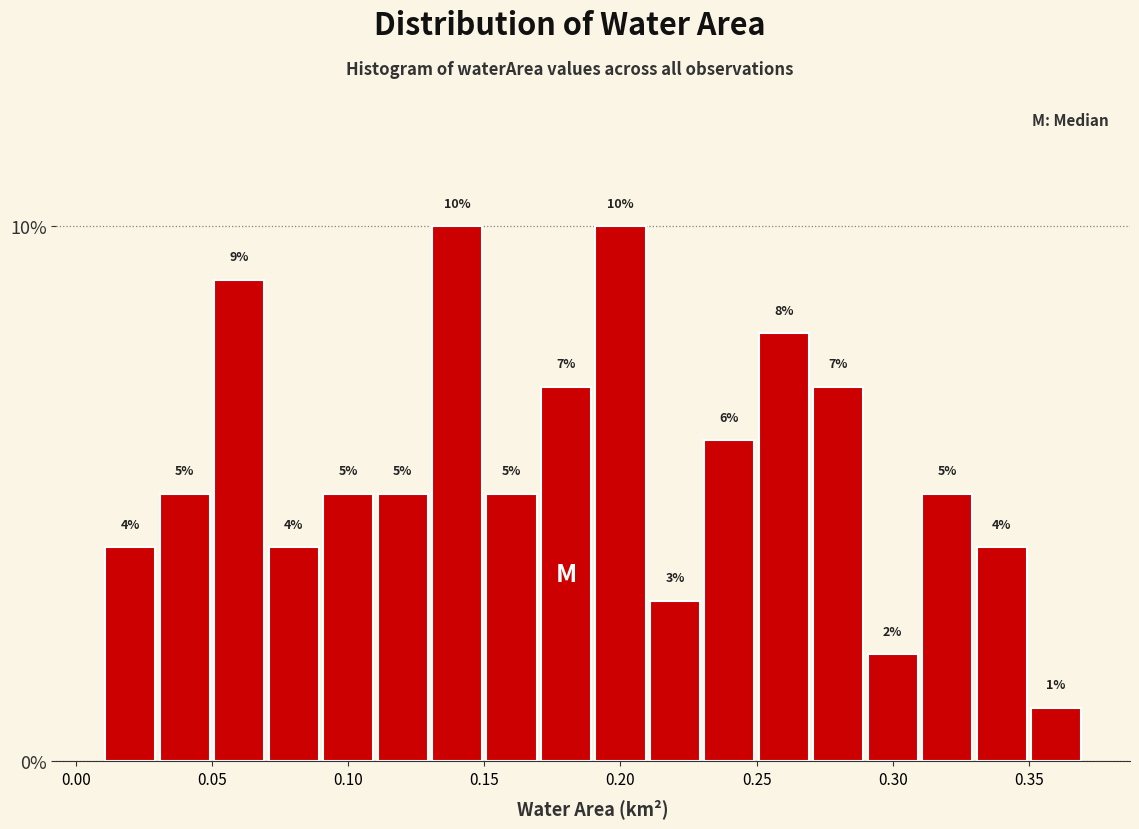

Reading left to right, list every bar in this chart as the range it spans on the x-axis followed by its height.

0.01 to 0.03: 4
0.03 to 0.05: 5
0.05 to 0.07: 9
0.07 to 0.09: 4
0.09 to 0.11: 5
0.11 to 0.13: 5
0.13 to 0.15: 10
0.15 to 0.17: 5
0.17 to 0.19: 7
0.19 to 0.21: 10
0.21 to 0.23: 3
0.23 to 0.25: 6
0.25 to 0.27: 8
0.27 to 0.29: 7
0.29 to 0.31: 2
0.31 to 0.33: 5
0.33 to 0.35: 4
0.35 to 0.37: 1